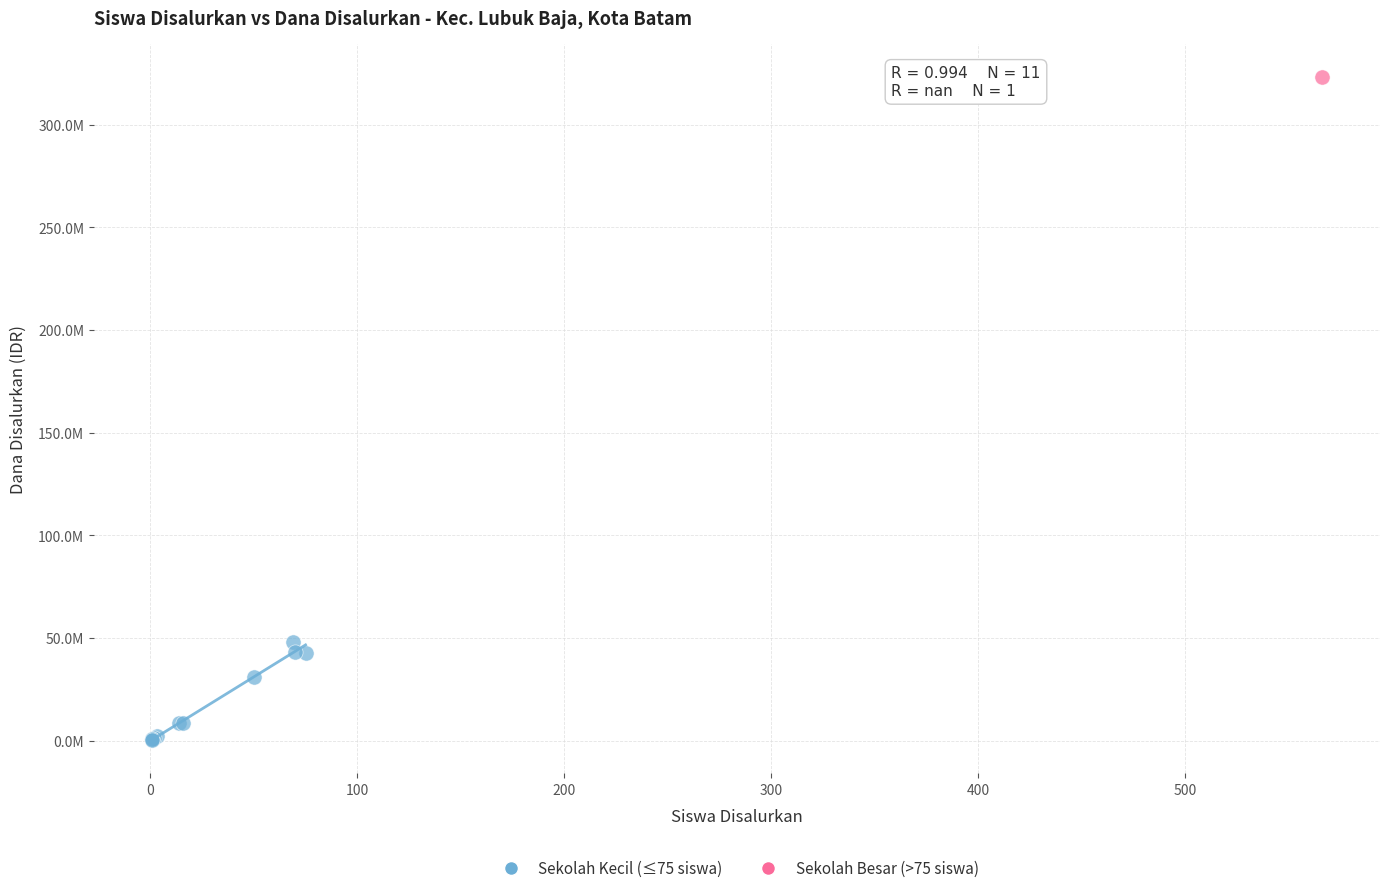

What are all the series names shown in the legend?

Sekolah Kecil (≤75 siswa), Sekolah Besar (>75 siswa)